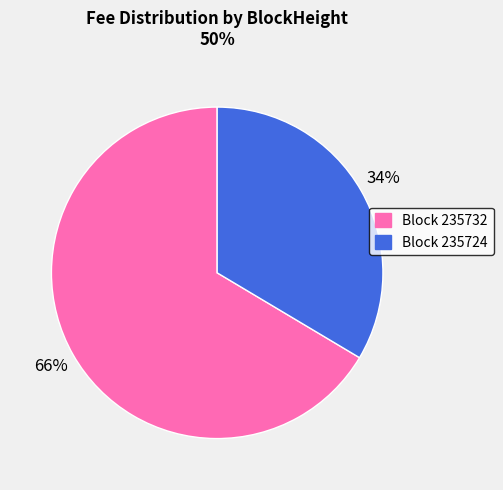

Which slice represents more than half of the pie?

Block 235732